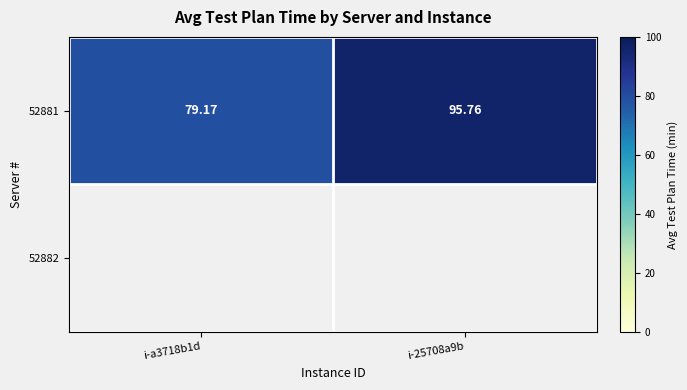

What is the approximate value at i-a3718b1d?

79.2